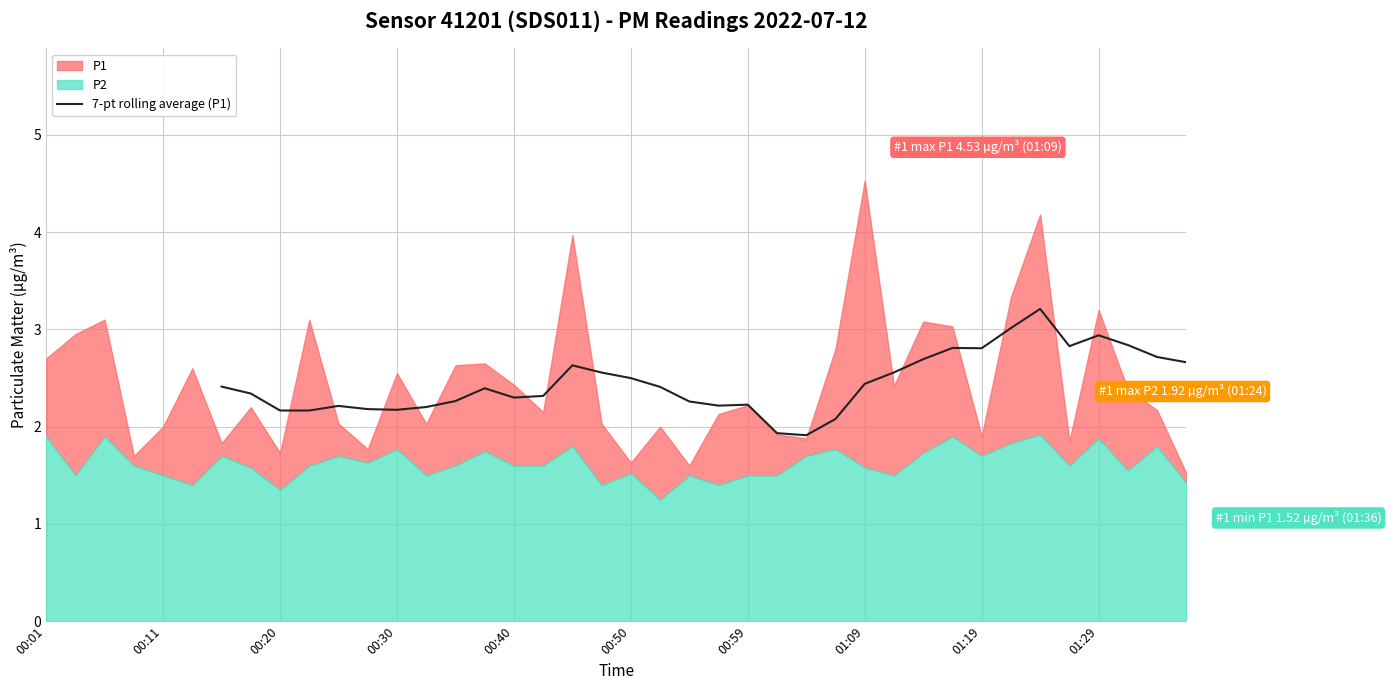

The value of 7-pt rolling average (P1) at 00:59 is 2.2. True or false?

True